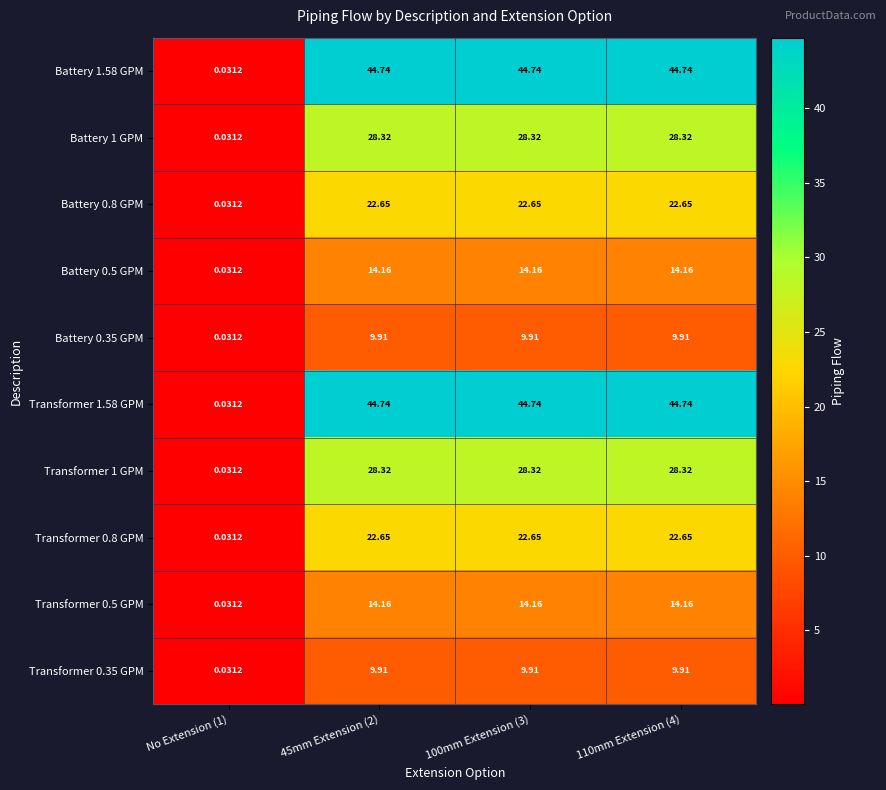

Is the value of Battery 1 GPM at 100mm Extension (3) greater than the value of Battery 1.58 GPM at 100mm Extension (3)?

No